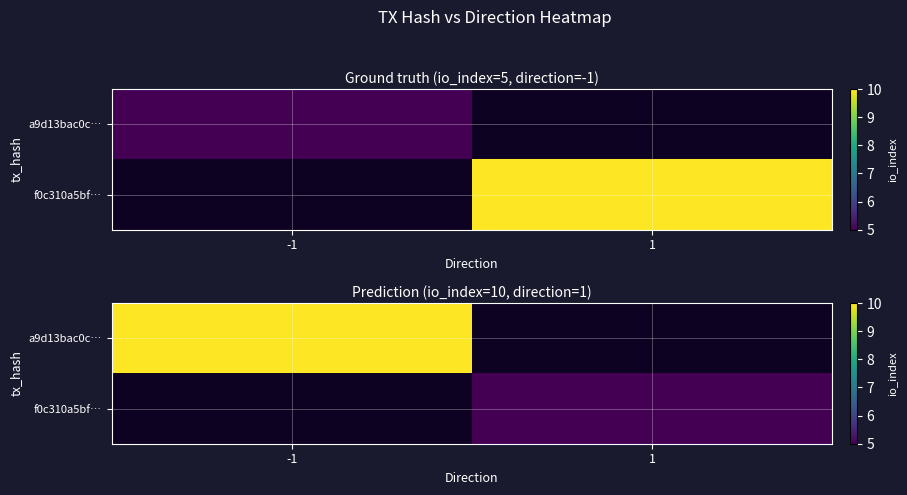

True or false: f0c310a5bf… has a value of 5.0 at 1.

True